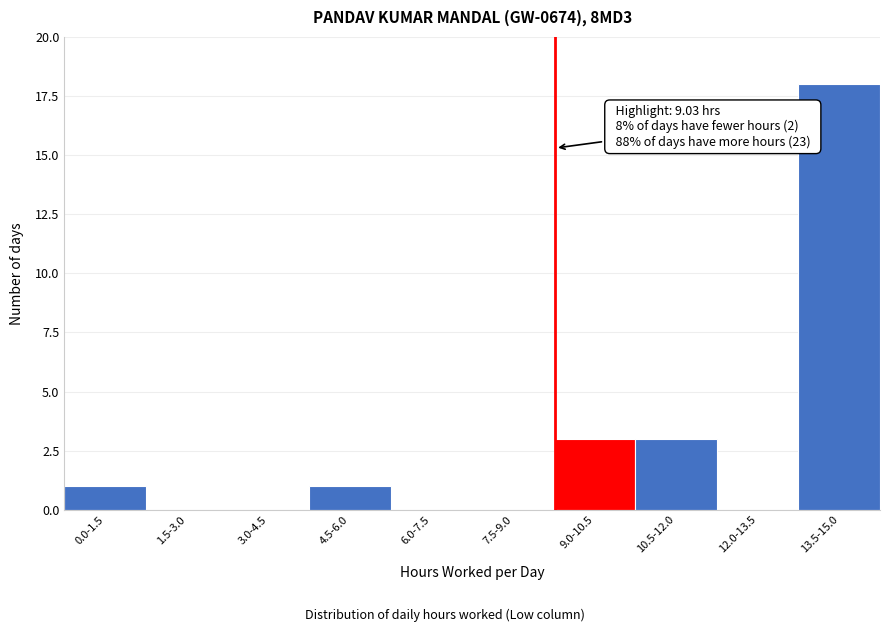

Reading left to right, extract all data points from this chart.

0.0-1.5=1	1.5-3.0=0	3.0-4.5=0	4.5-6.0=1	6.0-7.5=0	7.5-9.0=0	9.0-10.5=3	10.5-12.0=3	12.0-13.5=0	13.5-15.0=18